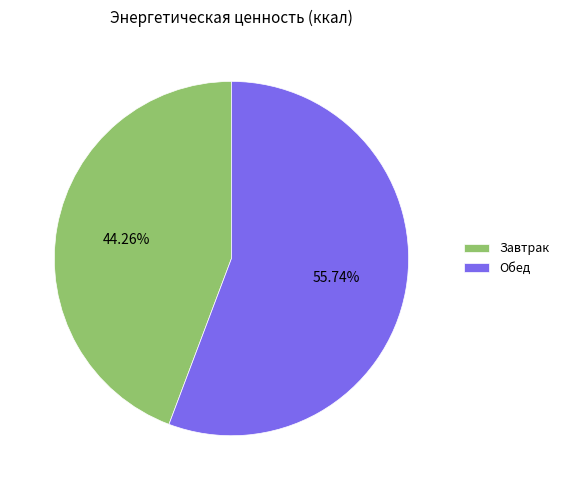

How many slices are in this pie chart?

2